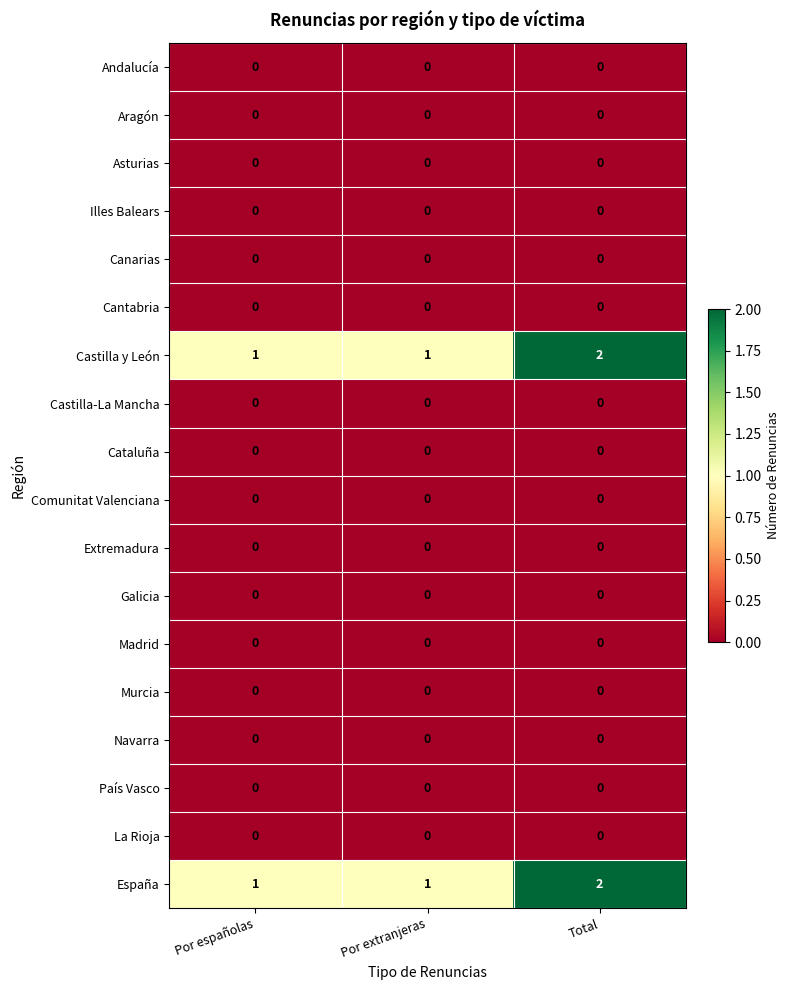

At which category is the sum across all series the highest?

Total